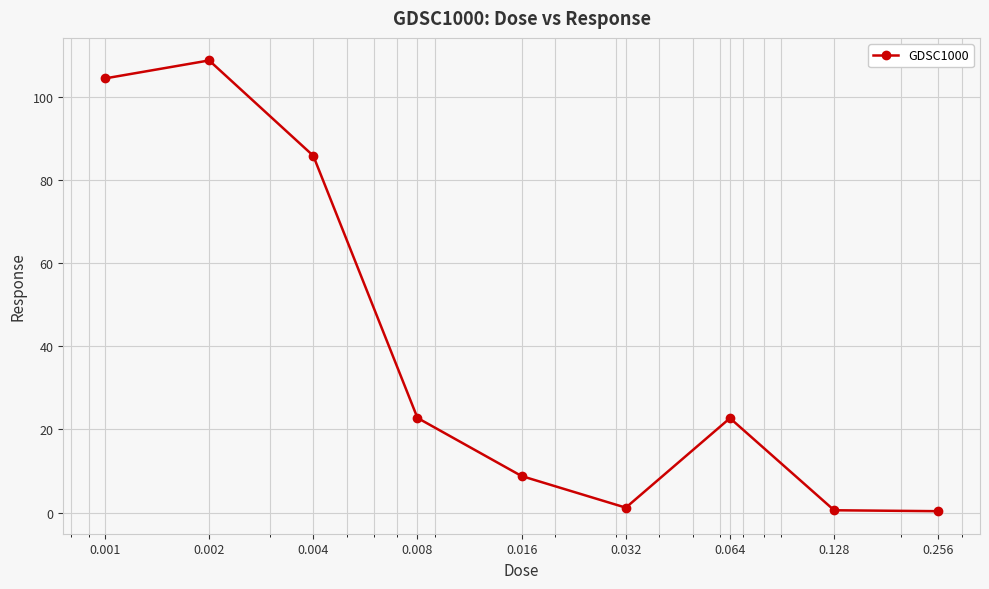

What is the minimum value shown in the chart?

0.3